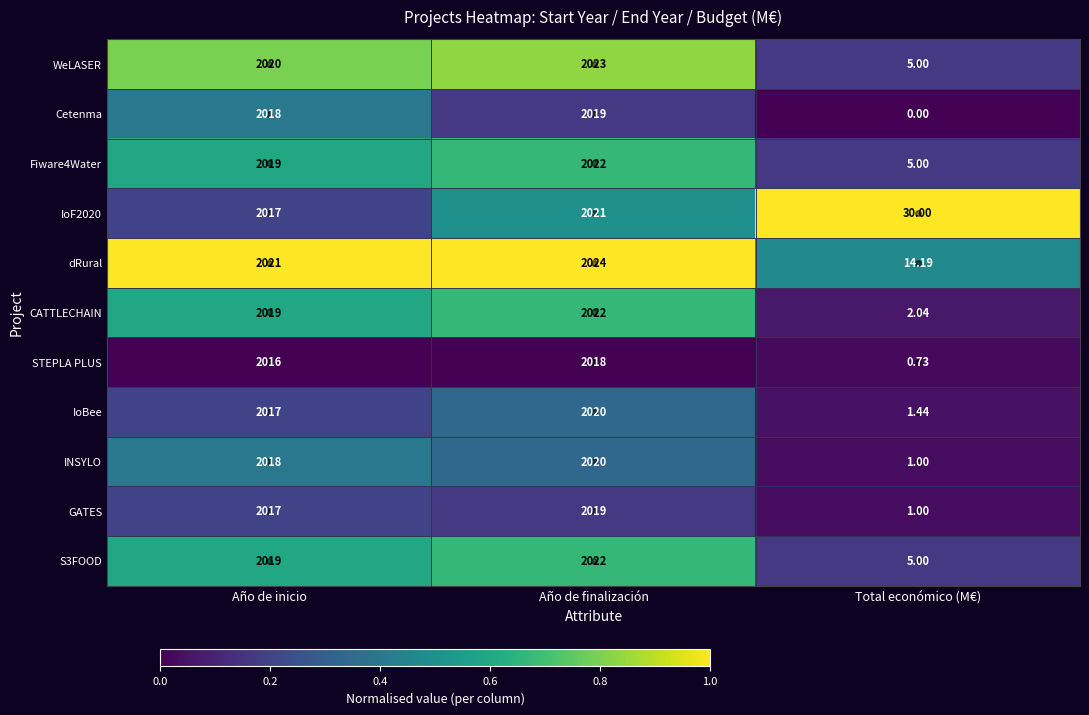

At which category is the sum across all series the highest?

Año de finalización